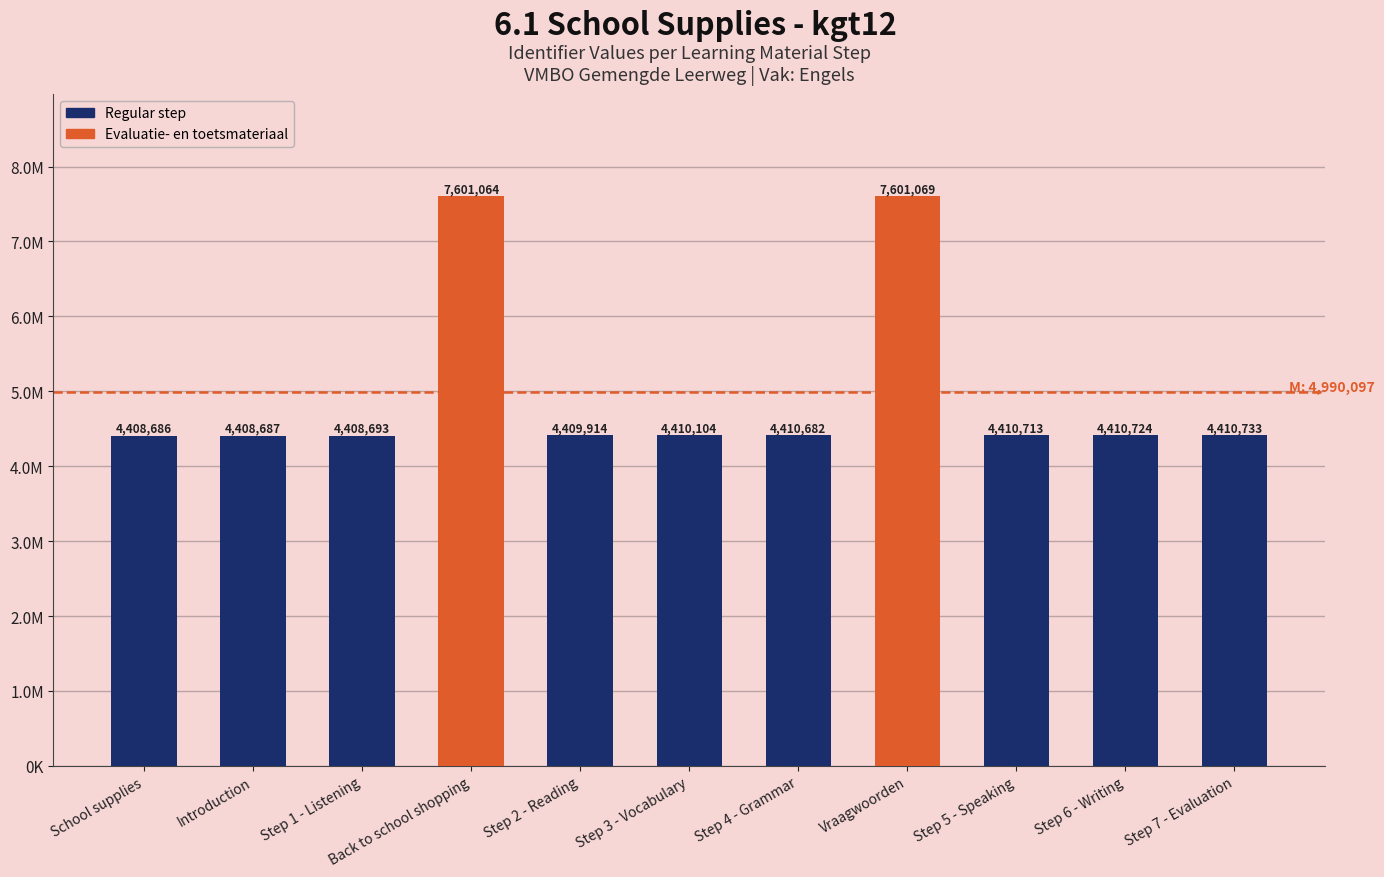

What is the change in value from Introduction to Back to school shopping?

+3192377